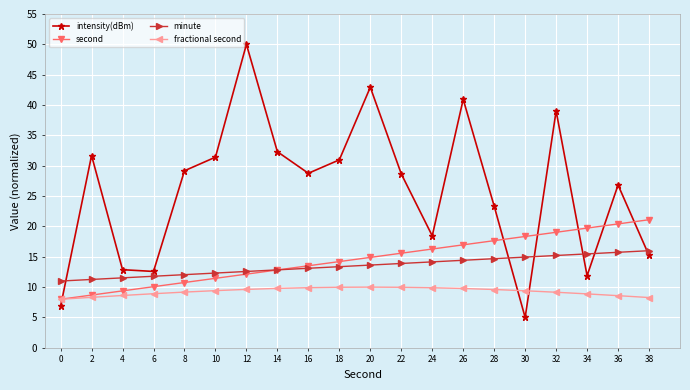

What is the difference between the highest and lowest values at 12?

40.4